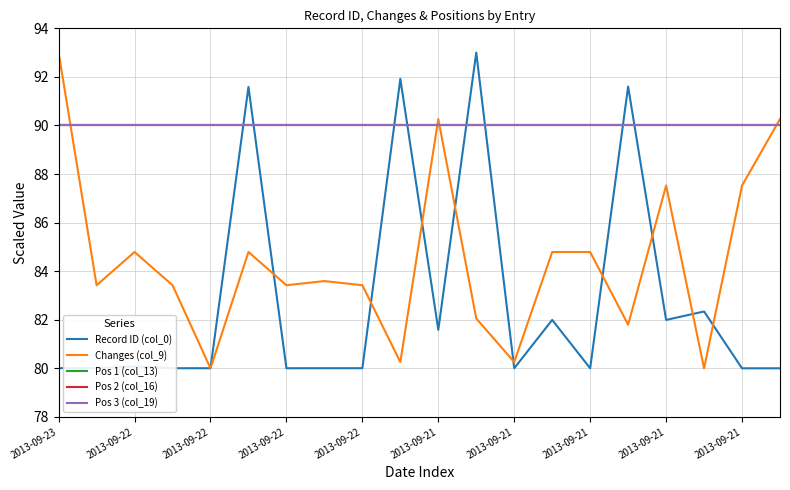

Which category has the lowest value in the Pos 3 (col_19) series?

2013-09-23